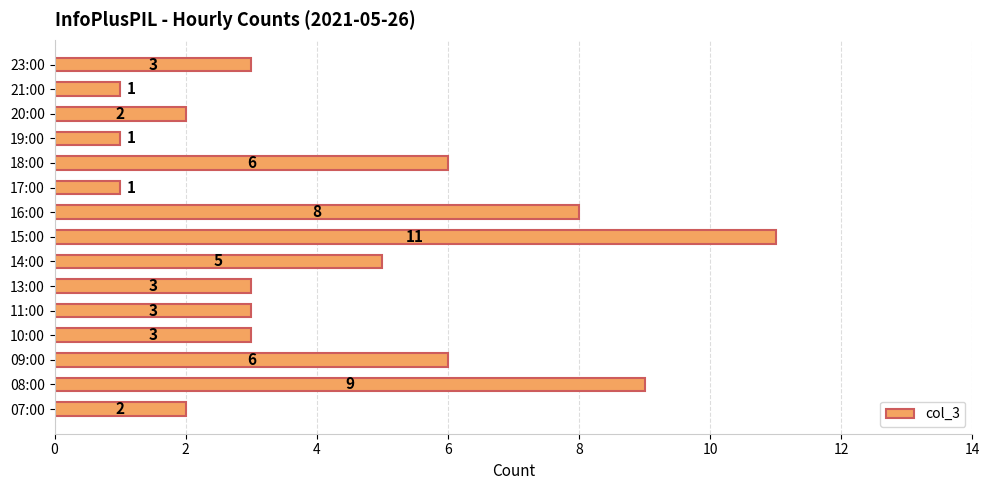

How many values are between 2 and 6?

9